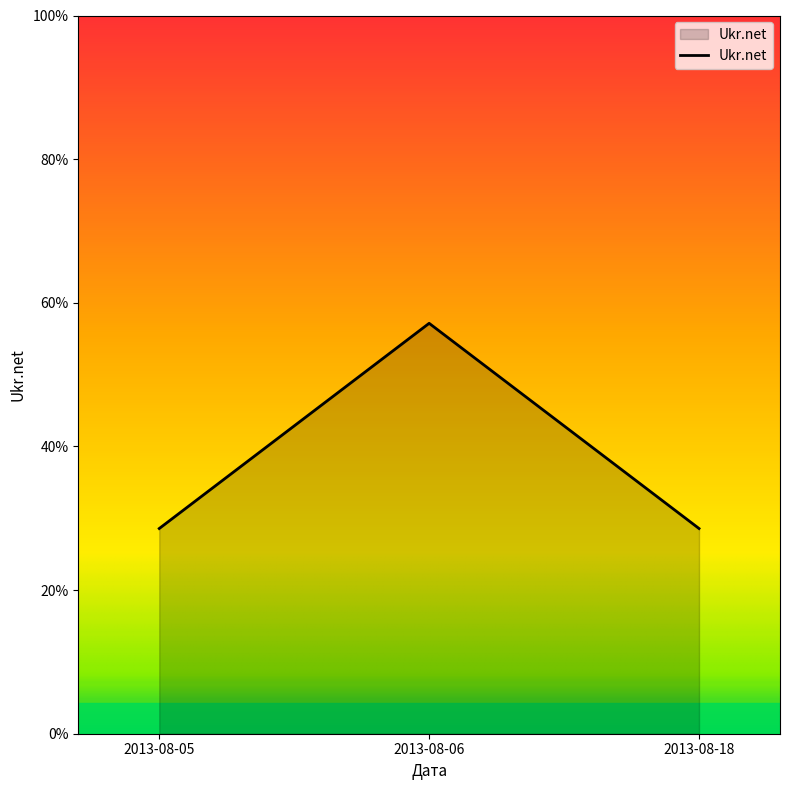

True or false: the data shows 1 at 2013-08-06.

False